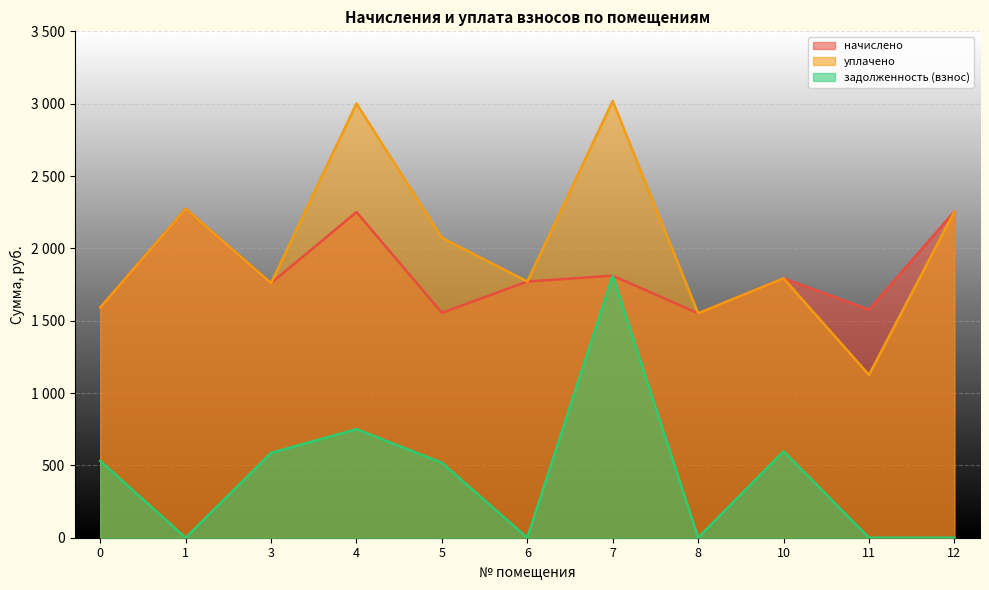

In начислено, how many points are lower than both neighbors (excluding endpoints)?

4